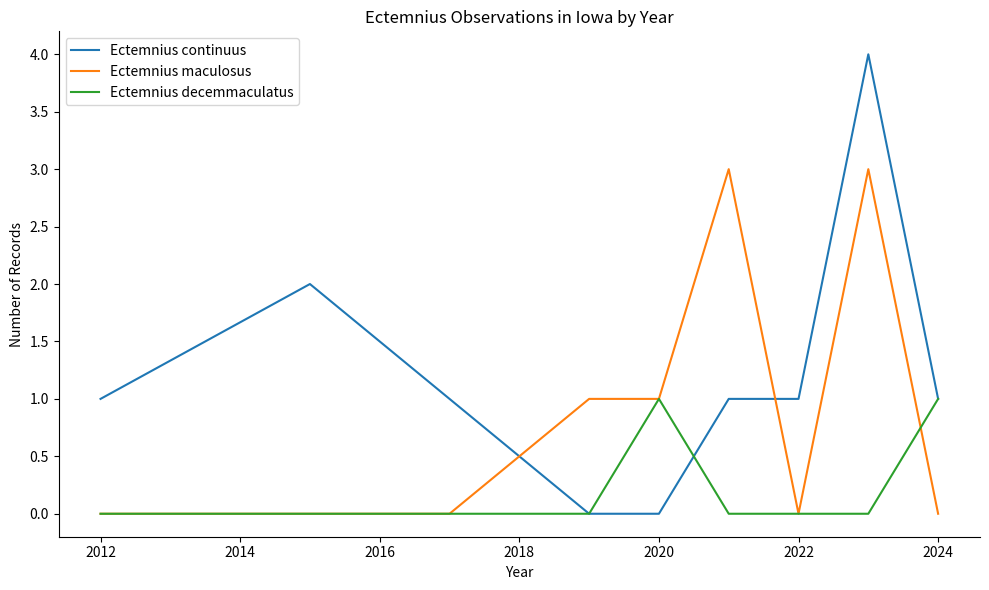

Which series has the widest spread of values?

Ectemnius continuus